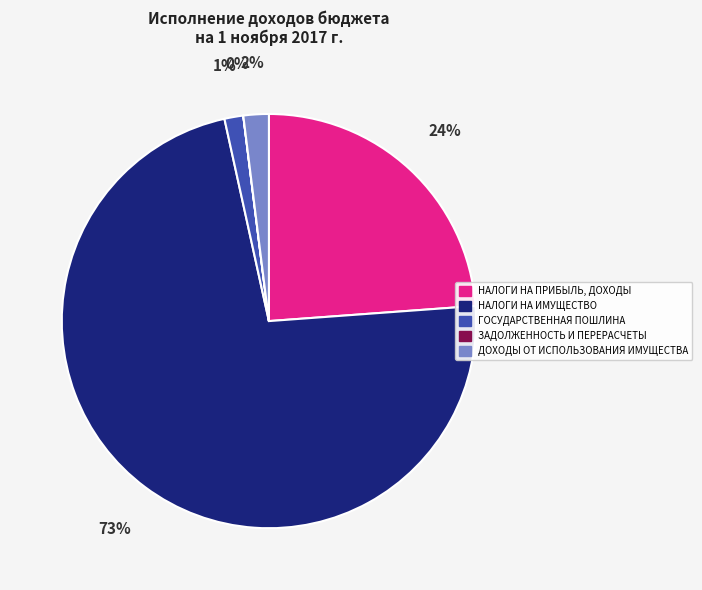

To the nearest percent, what is the difference between the largest and smallest slice percentages?

73%